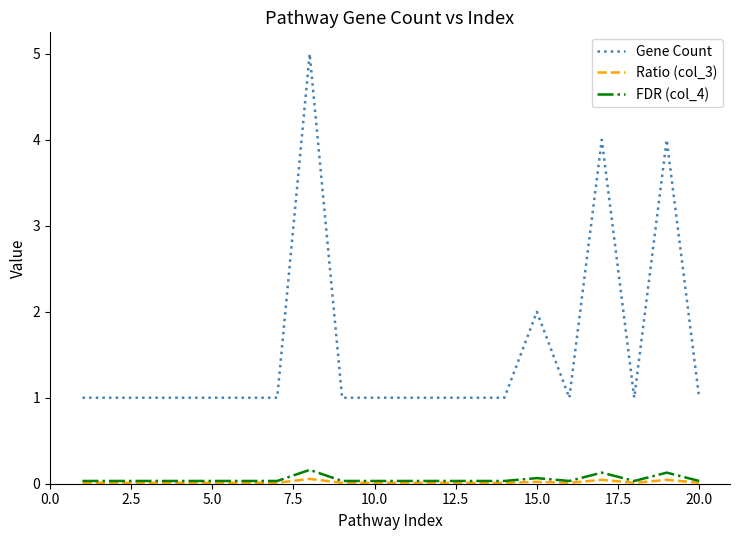

What are all the series names shown in the legend?

Gene Count, Ratio (col_3), FDR (col_4)